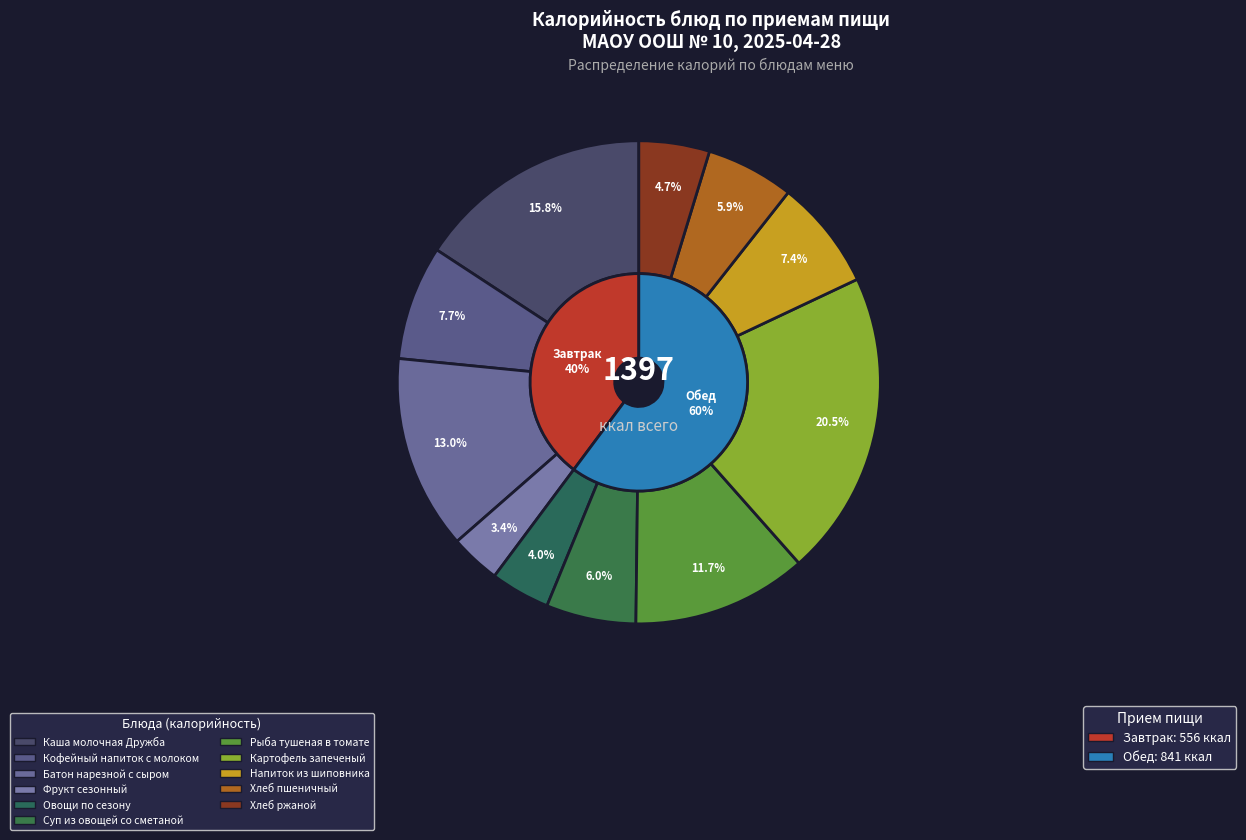

Between Рыба тушеная
в томате and Овощи по сезону, which is larger?

Рыба тушеная
в томате